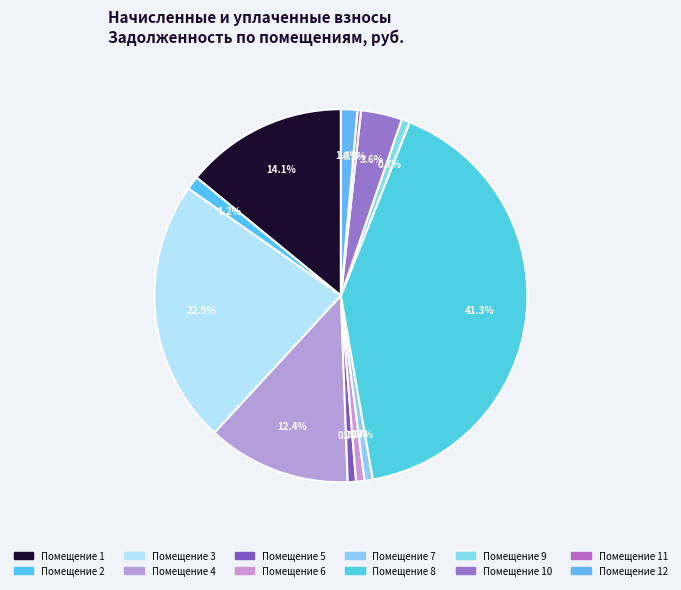

Does any single category account for the majority?

No